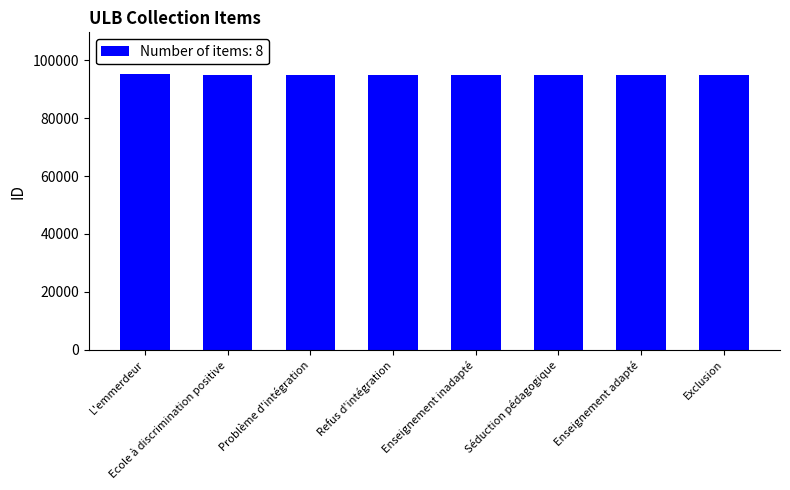

What is the smallest value displayed?

94837